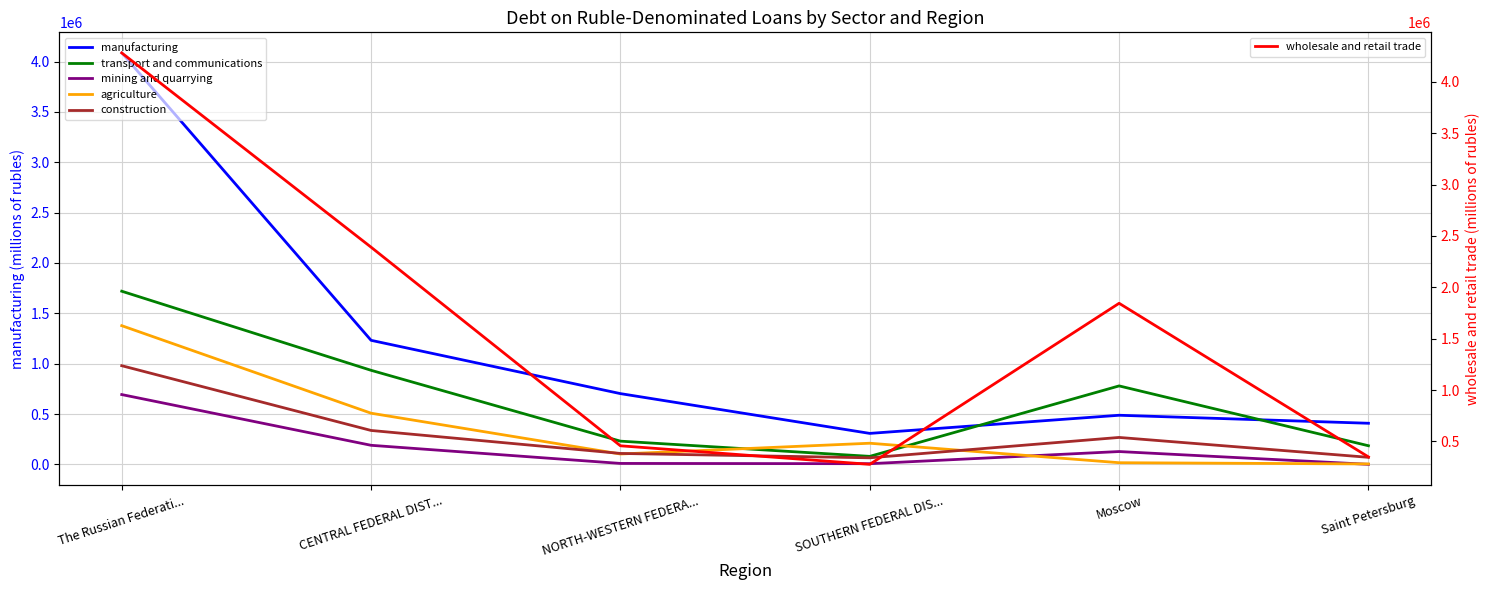

What is the value of the manufacturing point at the 2nd from the left?

1231880